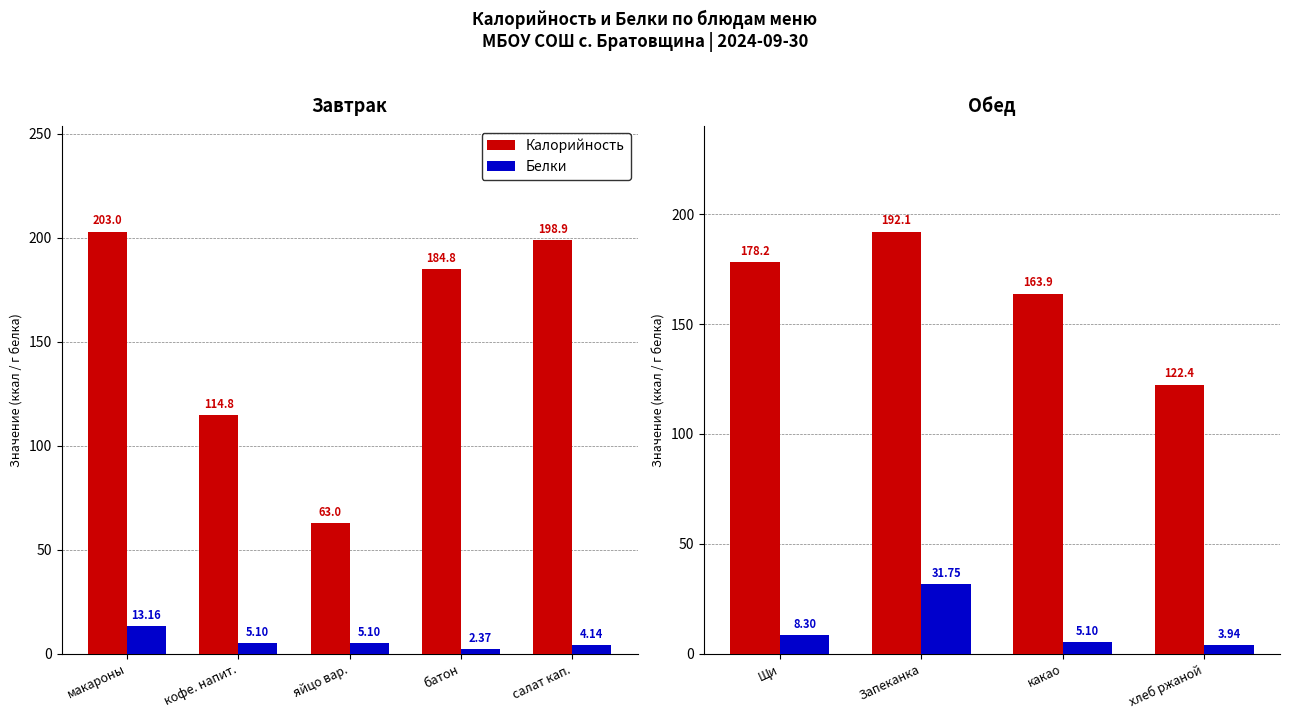

True or false: Белки has a value of 3.1 at Щи.

False